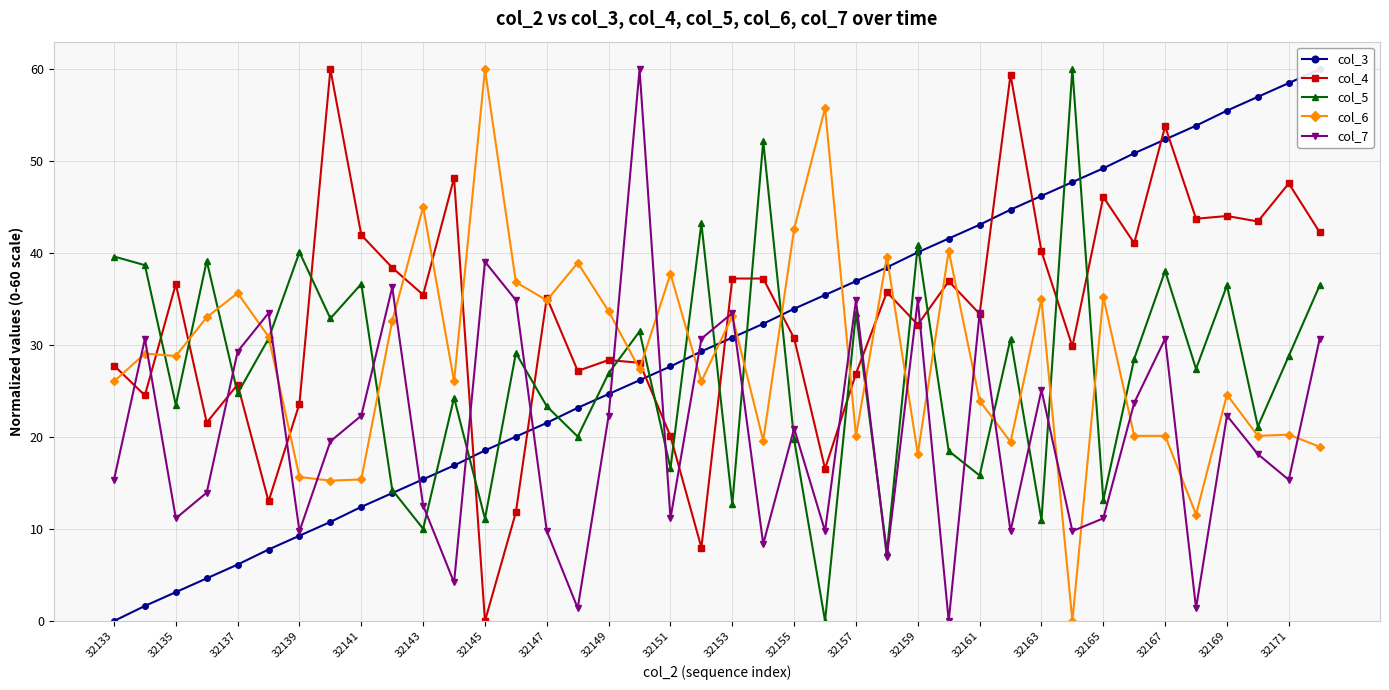

What is the value of the col_7 point at the 30th from the left?

9.8